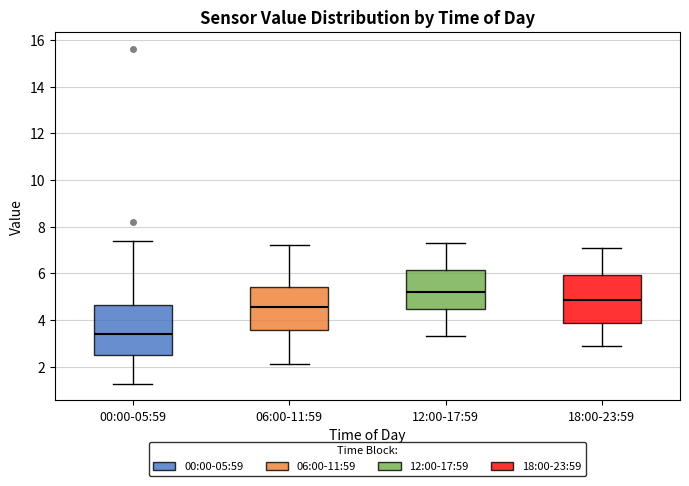

Reading left to right, transcribe this box plot: for each box, give where its median line is, the range the box spans, and where its two whiskers end, as read against the y-axis. The values are not printed on the chart, so give them approximately, as read against the axis.

00:00-05:59: median 3.4, box 2.6 to 4.6, whiskers 1.2 to 7.4
06:00-11:59: median 4.6, box 3.6 to 5.4, whiskers 2.2 to 7.2
12:00-17:59: median 5.2, box 4.4 to 6.2, whiskers 3.4 to 7.4
18:00-23:59: median 4.8, box 3.8 to 6.0, whiskers 3.0 to 7.2